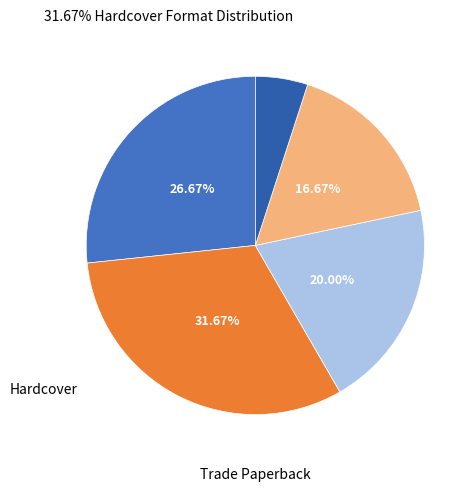

Rank the categories by value from highest to lowest.

Trade Paperback, Hardcover, eBook, Fixed Layout eBook, Audio Download